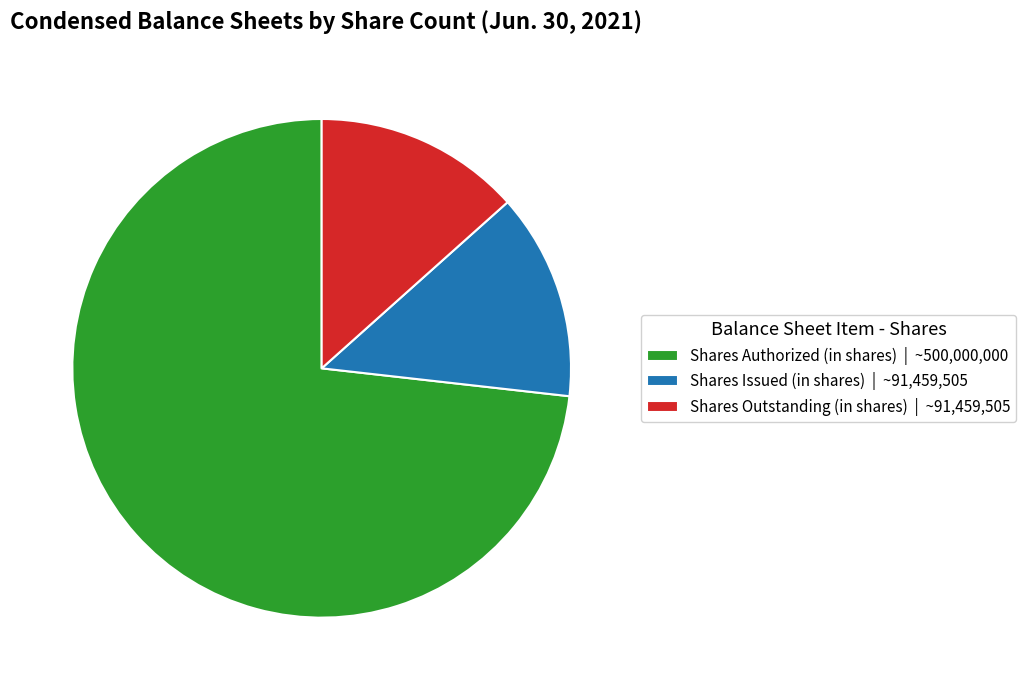

True or false: Shares Issued (in shares) | ~91,459,505 accounts for 1% of the total.

False